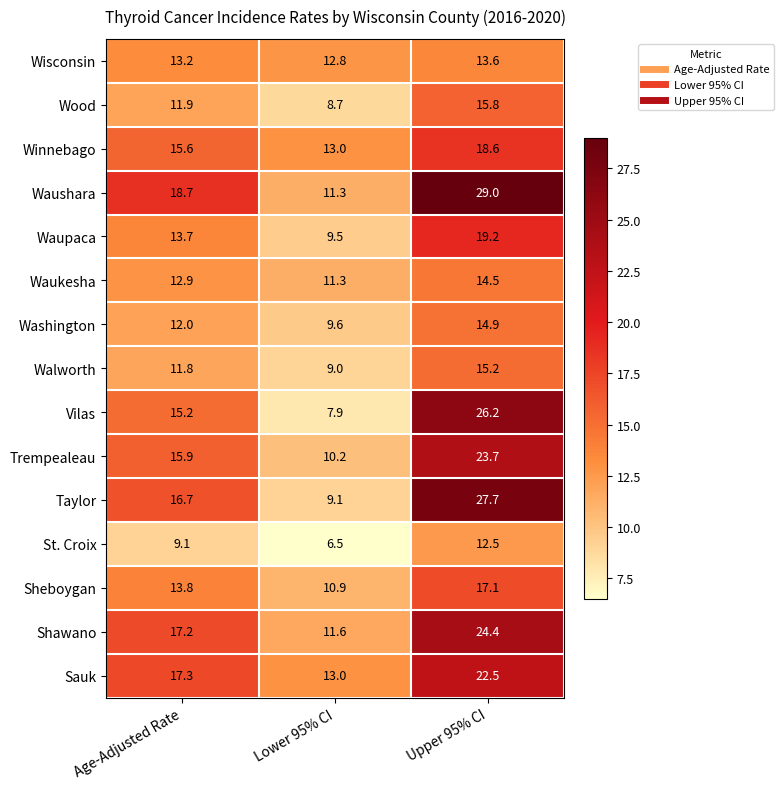

Where does the Waukesha series first go above 12?

Age-Adjusted Rate